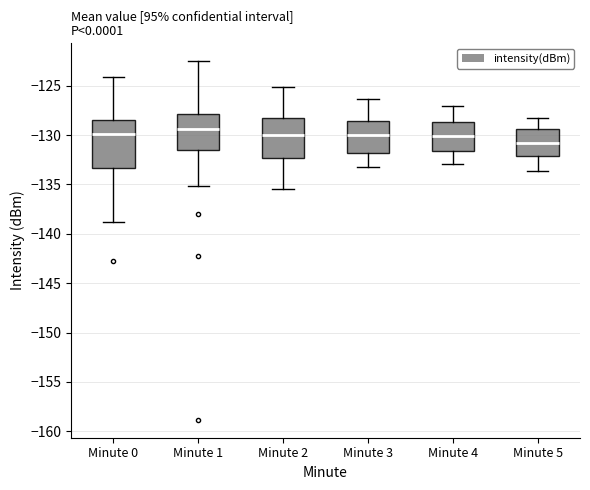

Reading left to right, transcribe this box plot: for each box, give where its median line is, the range the box spans, and where its two whiskers end, as read against the y-axis. The values are not printed on the chart, so give them approximately, as read against the axis.

Minute 0: median -130.0, box -133.5 to -128.5, whiskers -139.0 to -124.0
Minute 1: median -129.5, box -131.5 to -128.0, whiskers -135.0 to -122.5
Minute 2: median -130.0, box -132.5 to -128.5, whiskers -135.5 to -125.0
Minute 3: median -130.0, box -132.0 to -128.5, whiskers -133.0 to -126.5
Minute 4: median -130.0, box -131.5 to -128.5, whiskers -133.0 to -127.0
Minute 5: median -131.0, box -132.0 to -129.5, whiskers -133.5 to -128.5